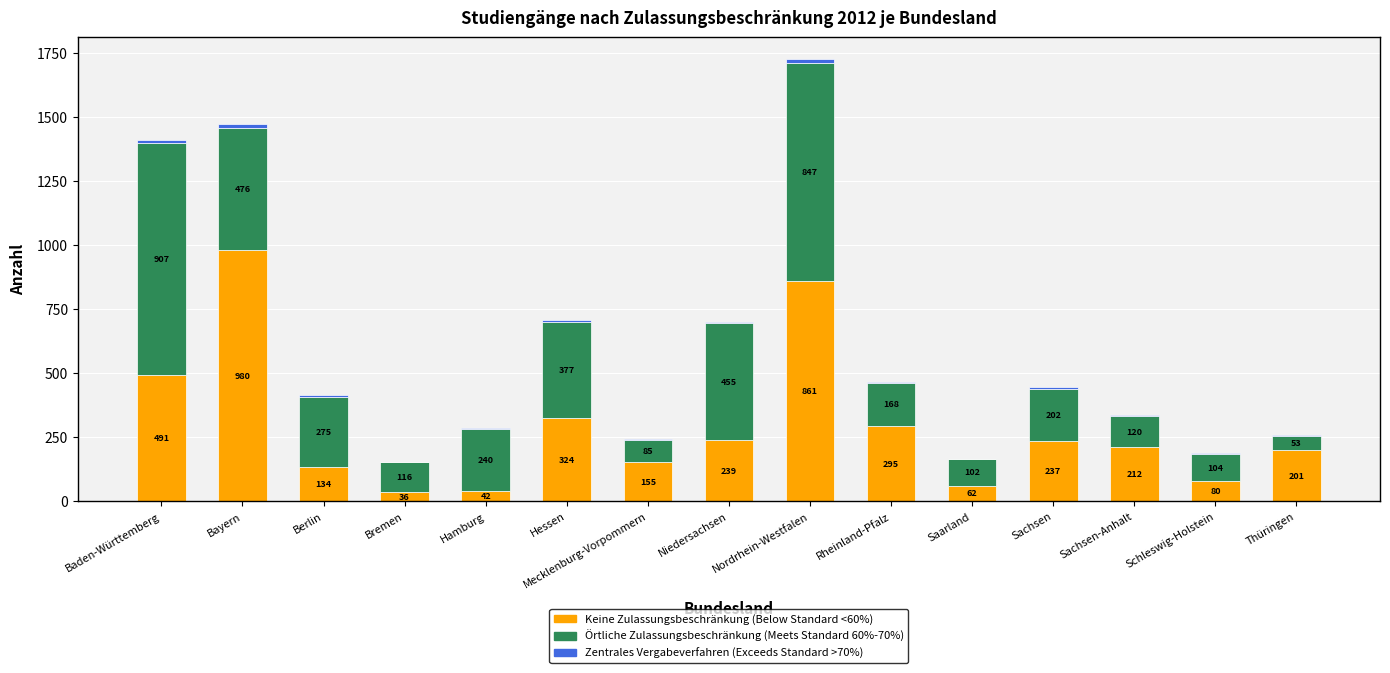

What is the total value across all series at Rheinland-Pfalz?

466